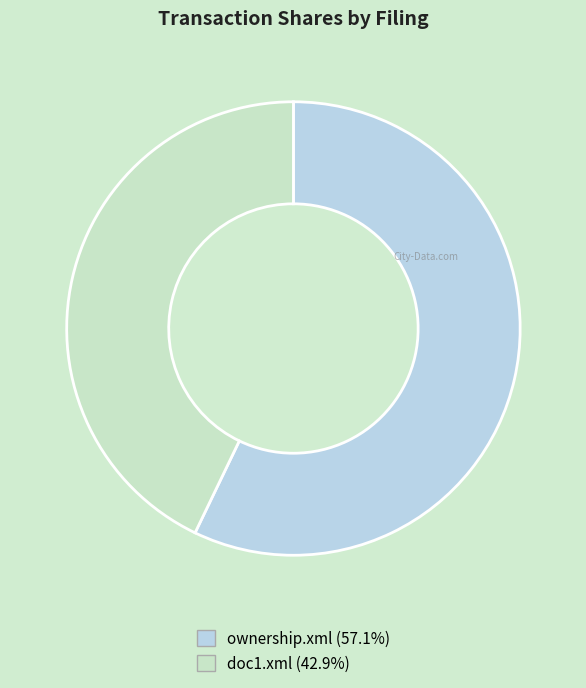

What is the smallest slice in the pie chart?

doc1.xml